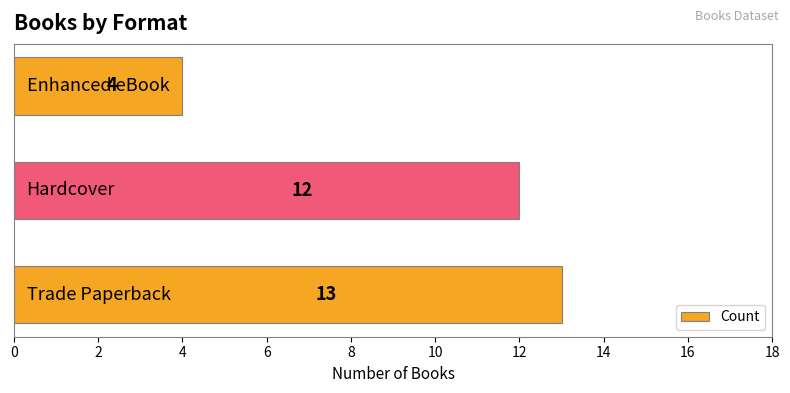

How many values are between 4 and 13?

3